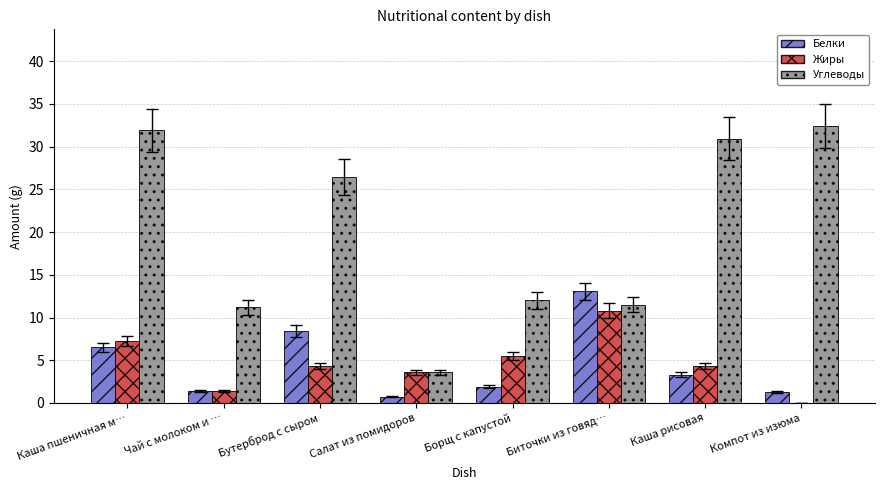

At which category is the sum across all series the highest?

Каша пшеничная м…